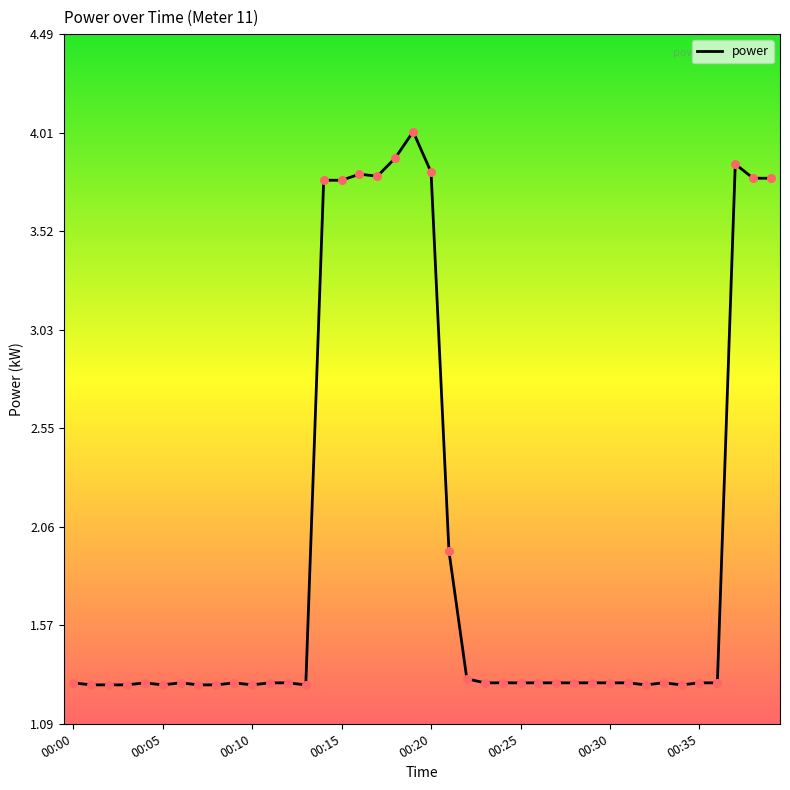

What is the smallest value displayed?

1.3